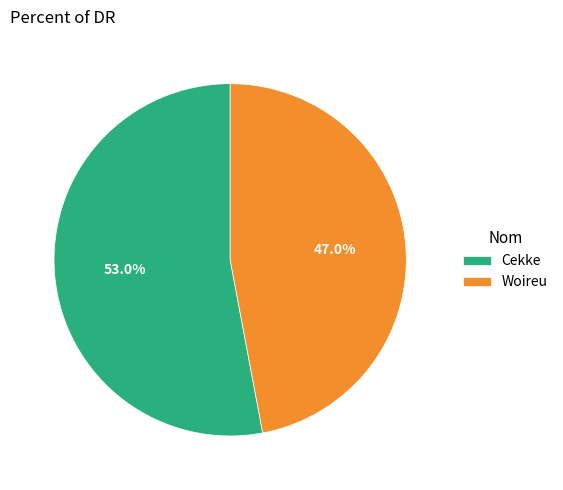

How many slices are in this pie chart?

2